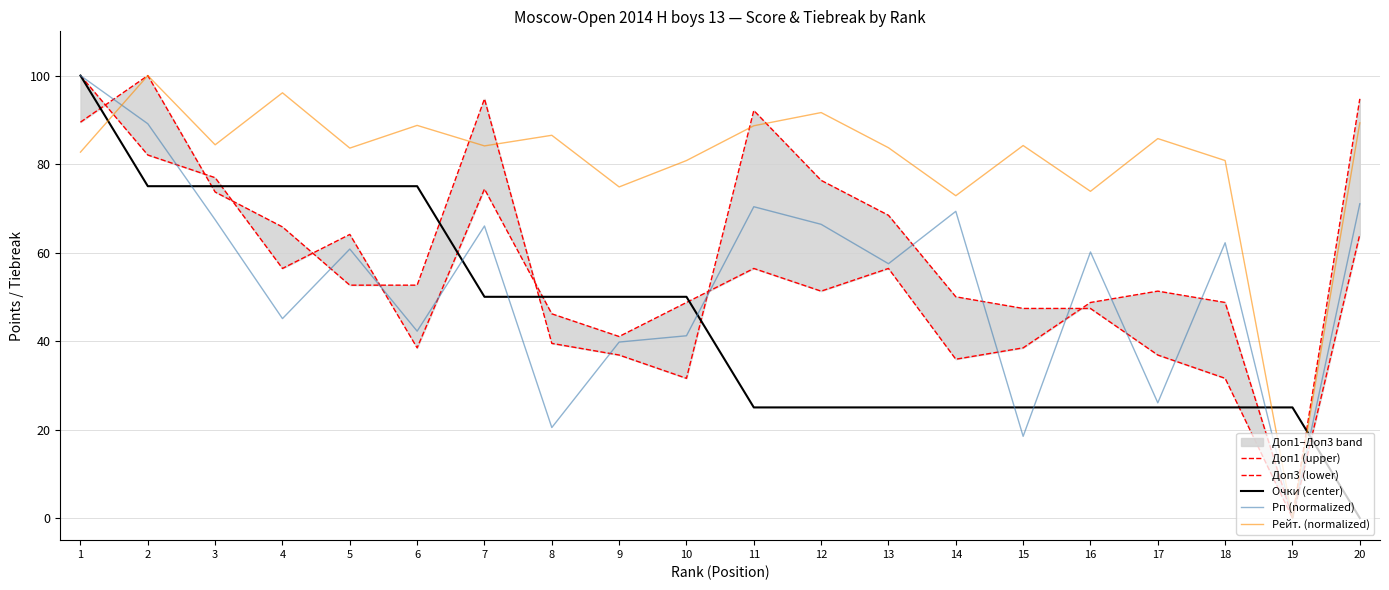

Where is Доп3 (lower) nearest to the value 50?

10